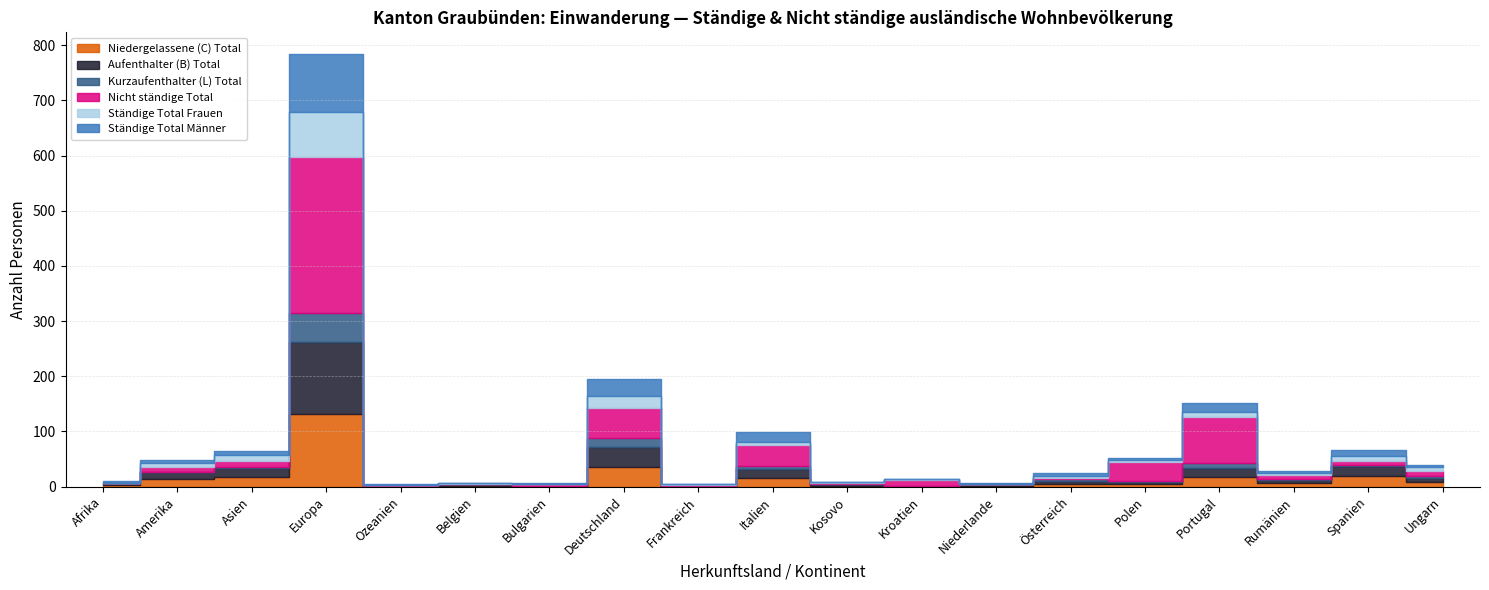

Count the number of data series in this chart.

6